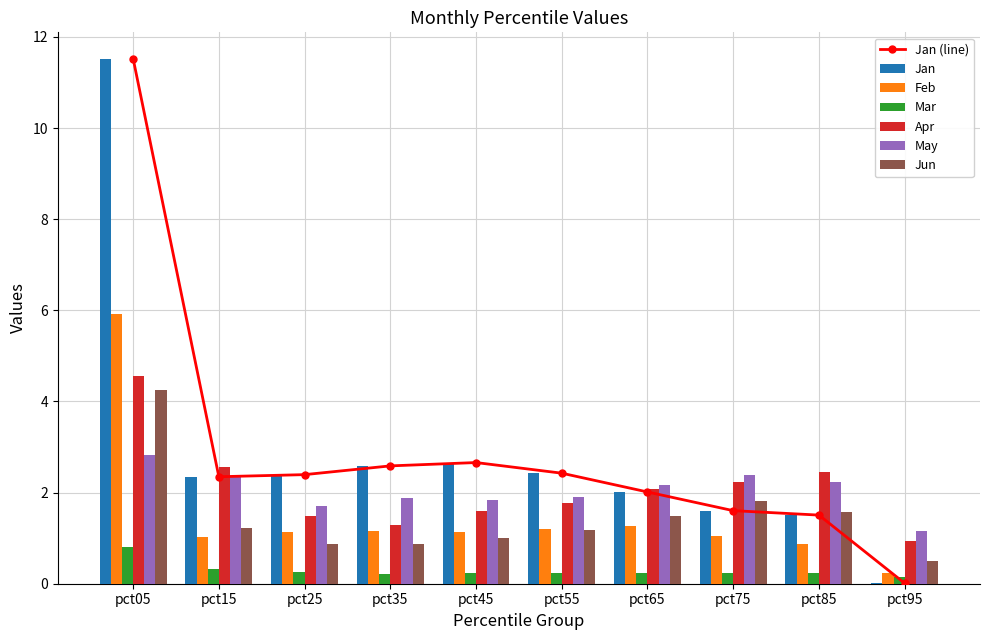

Are the bars grouped side by side (vs. stacked)?

Yes